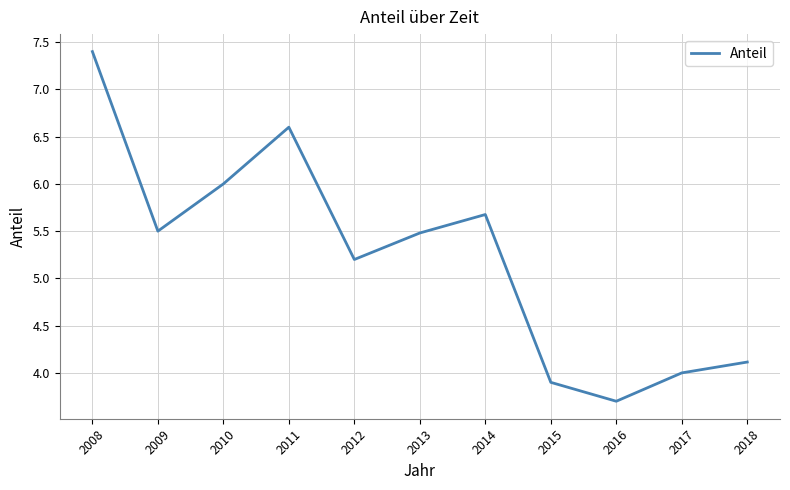

How many lines are shown in the chart?

1